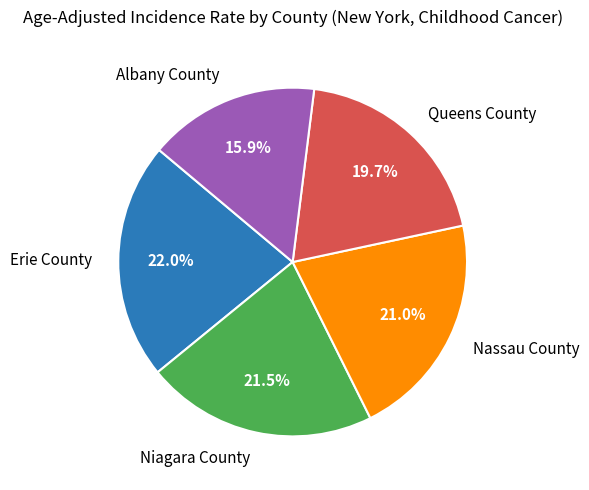

Which category has the smallest portion of the pie?

Albany County